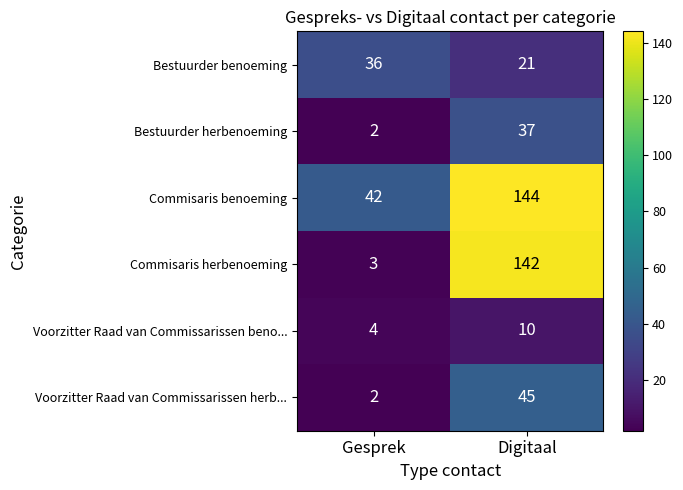

At which category is the sum across all series the highest?

Digitaal